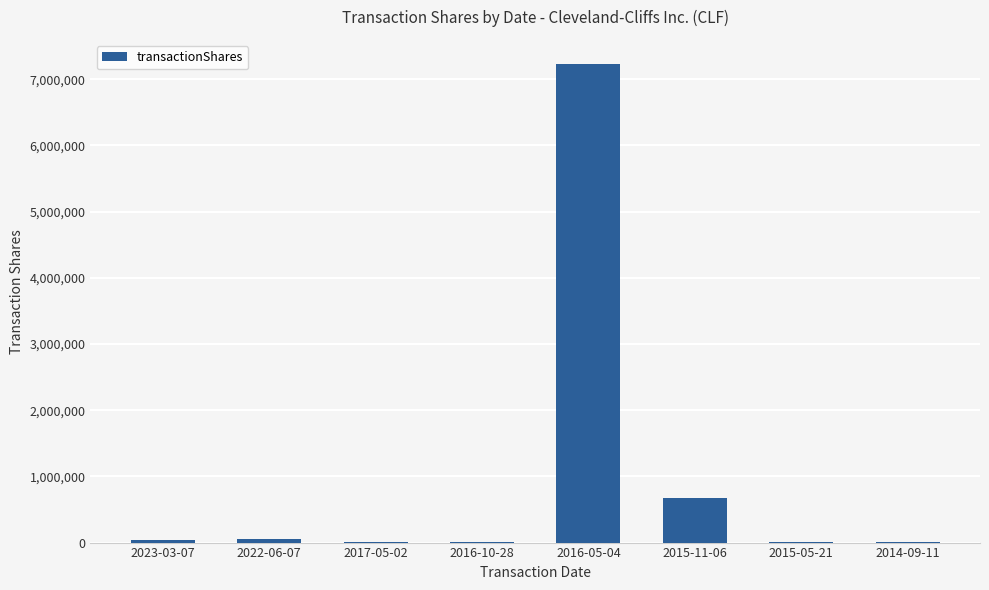

Where is the data nearest to the value 3617635?

2015-11-06